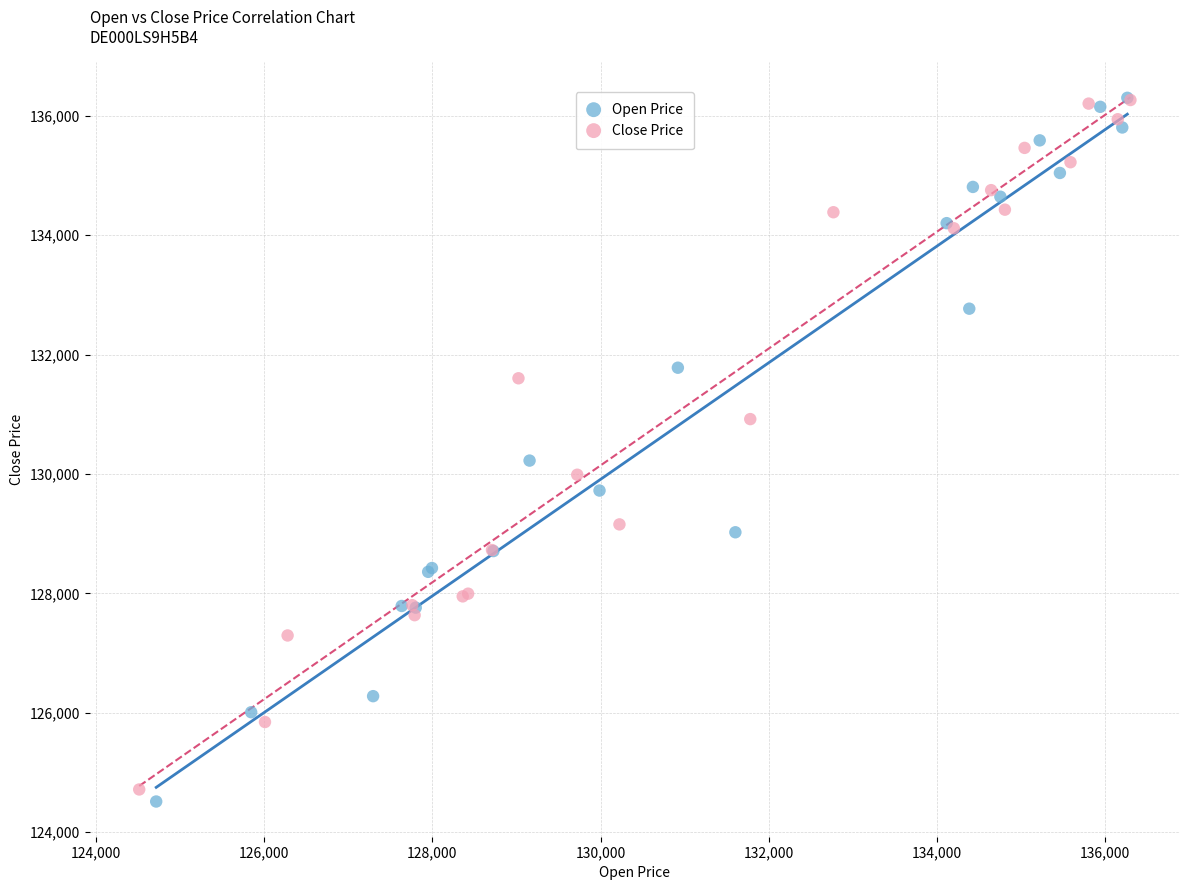

Which series has the widest spread of Y values?

Open Price